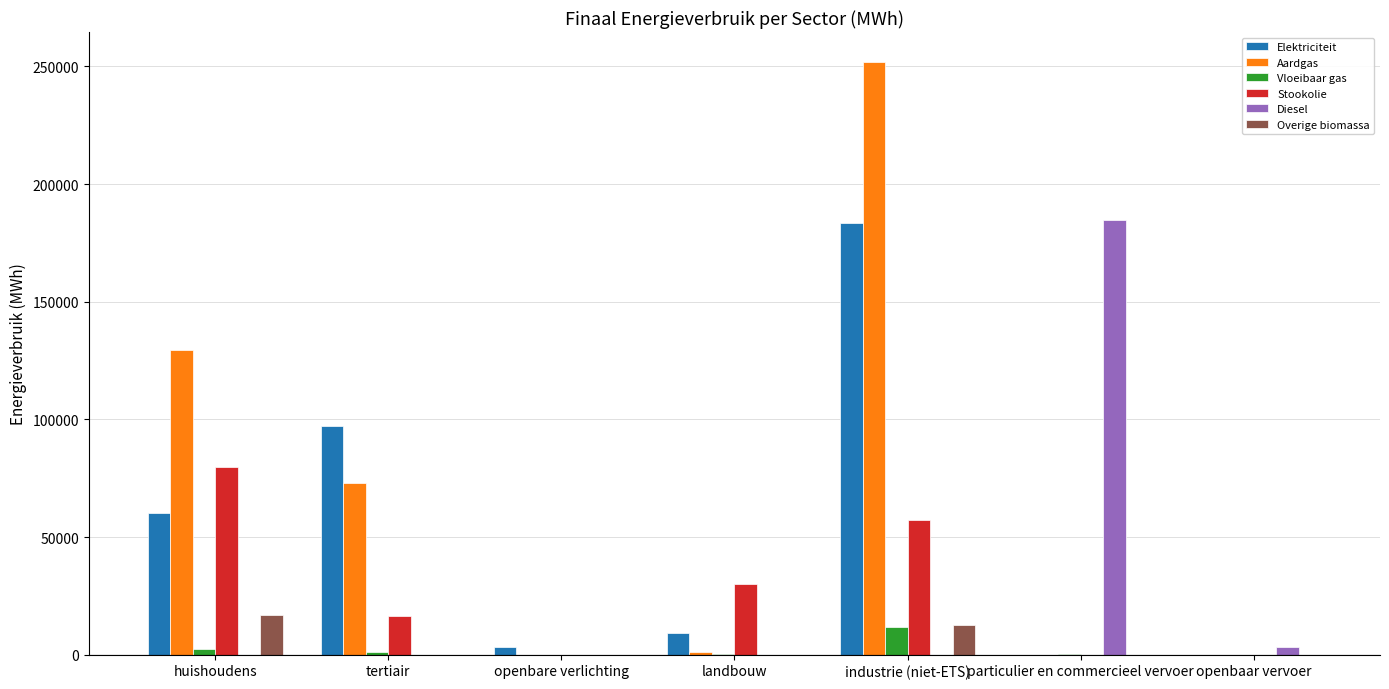

What is the maximum value shown in the chart?

252017.8